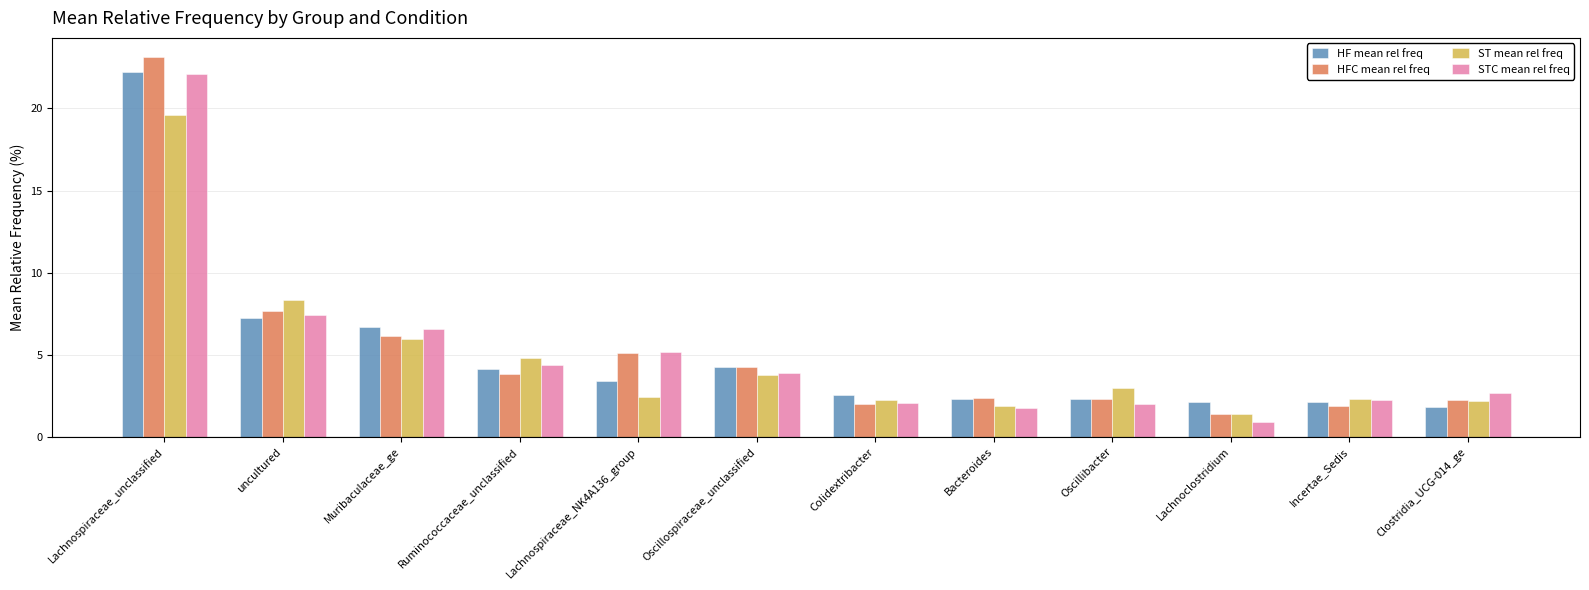

What is the sum of the HF mean rel freq values at Oscillibacter and uncultured?

9.5